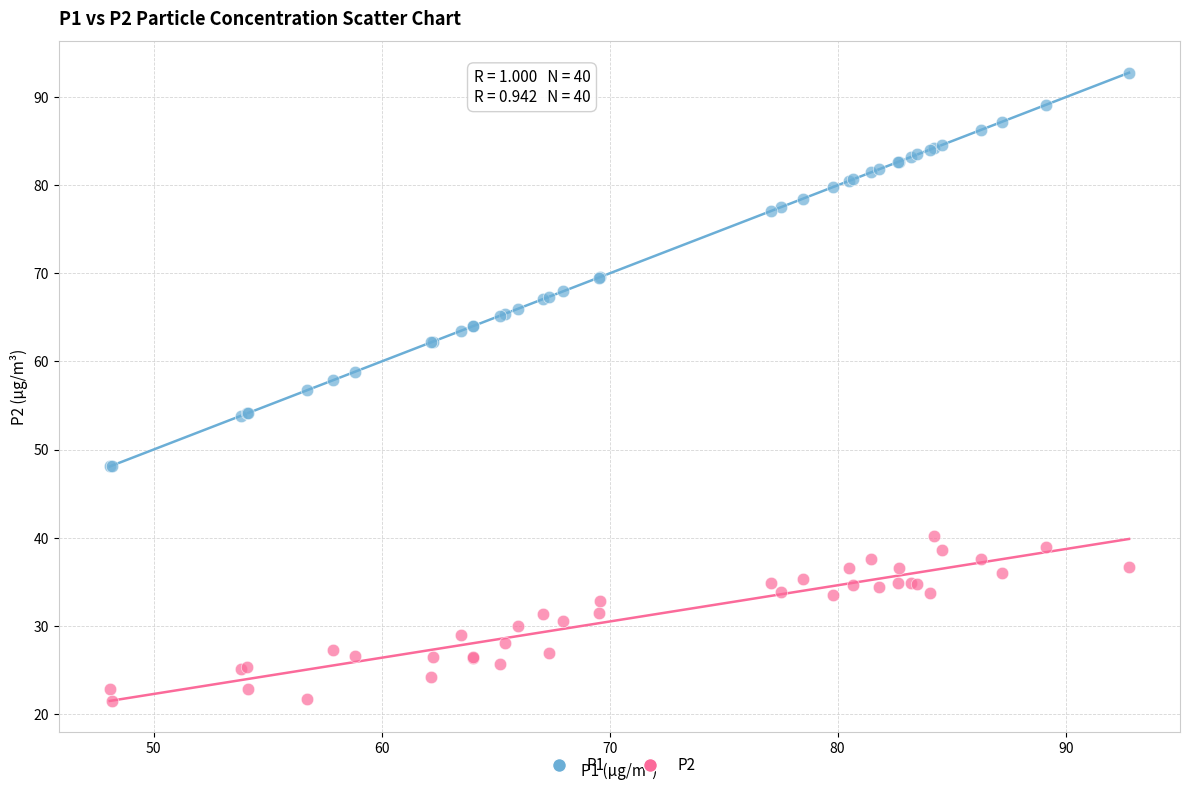

What is the X range (max minus min) for the scatter plot?

44.7